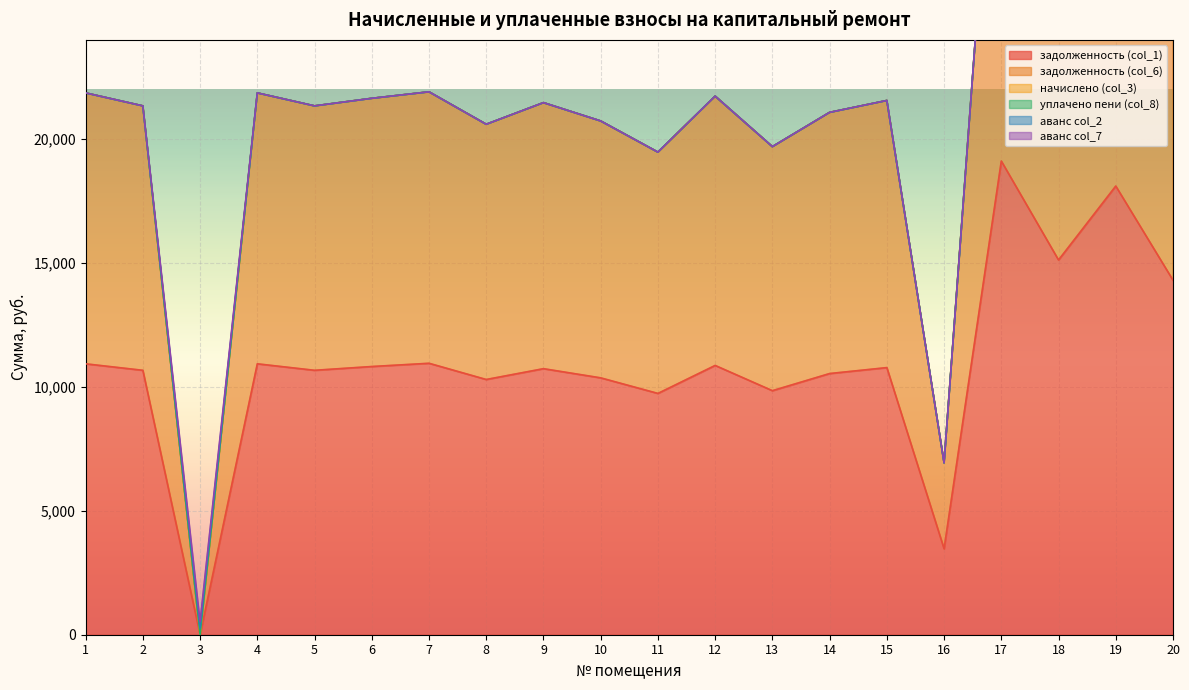

What is the total value across all series at 10?

20727.9